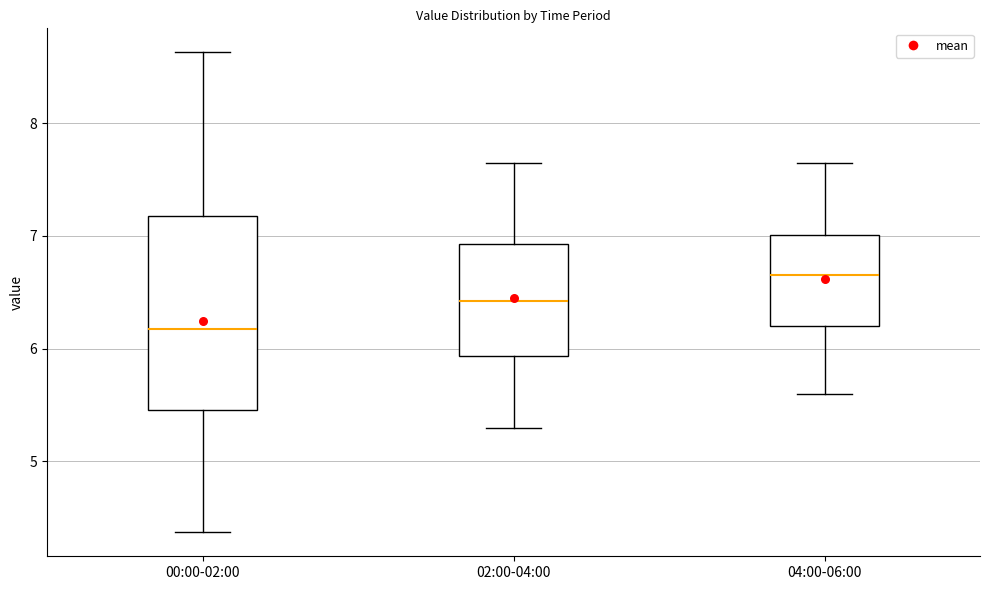

Where does the upper whisker of the box for 00:00-02:00 end on the y-axis? The values are not printed on the chart, so give them approximately, as read against the axis.

8.6